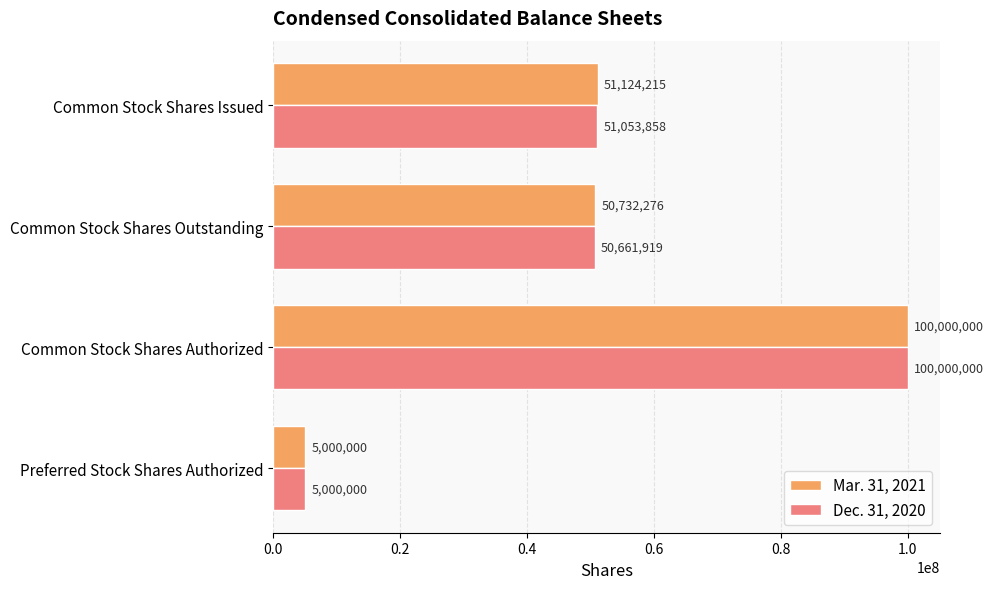

List the series in order of their overall mean, lowest first.

Dec. 31, 2020, Mar. 31, 2021